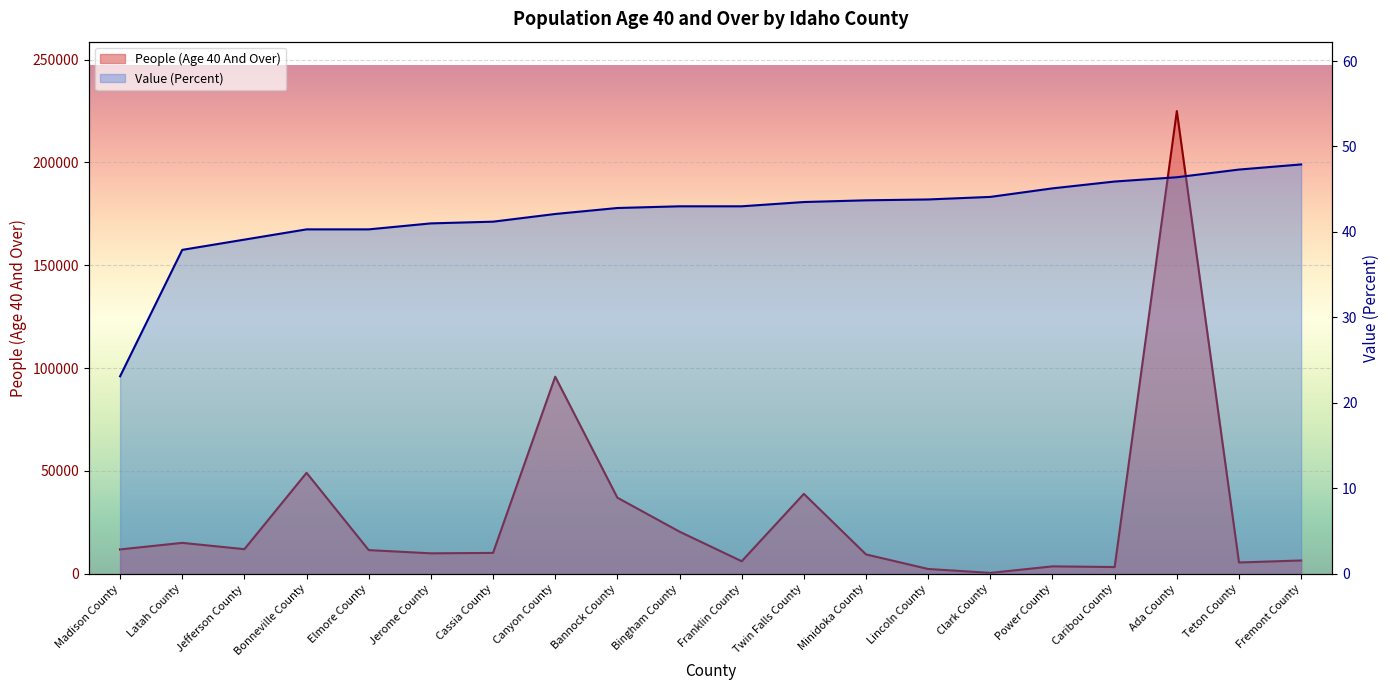

Rank the series by their maximum value, from lowest to highest.

Value (Percent), People (Age 40 And Over)